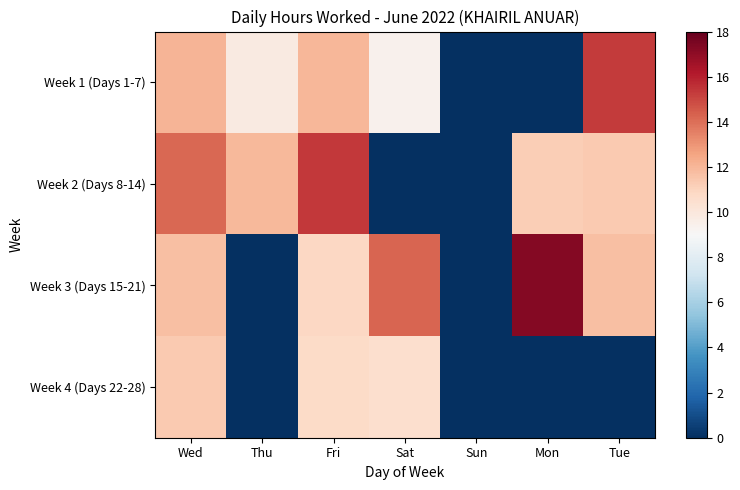

What is the spread (max minus min) of values at Thu?

11.9